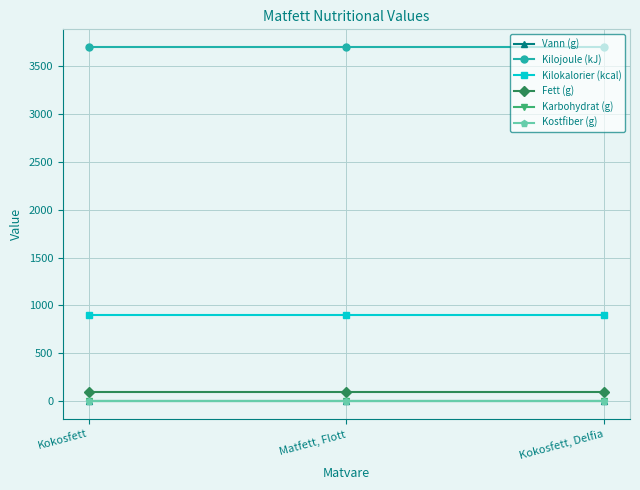

What is the label of the 1st point from the left?

Kokosfett